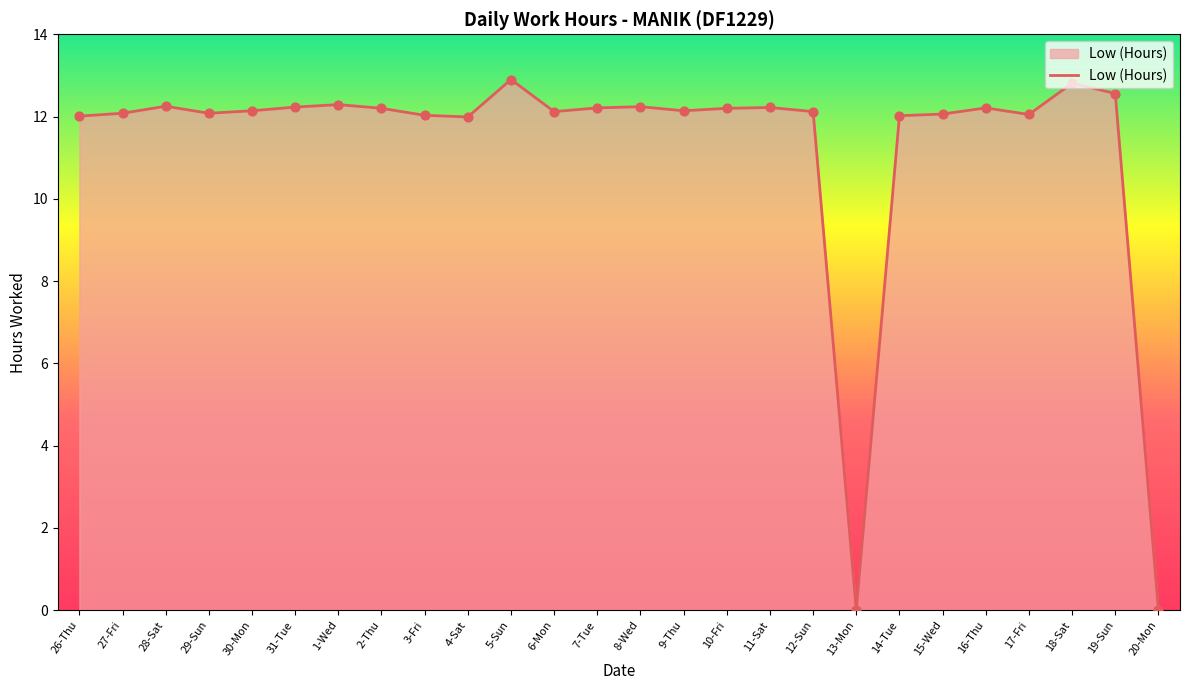

What is the change in value from 7-Tue to 18-Sat?

+0.6